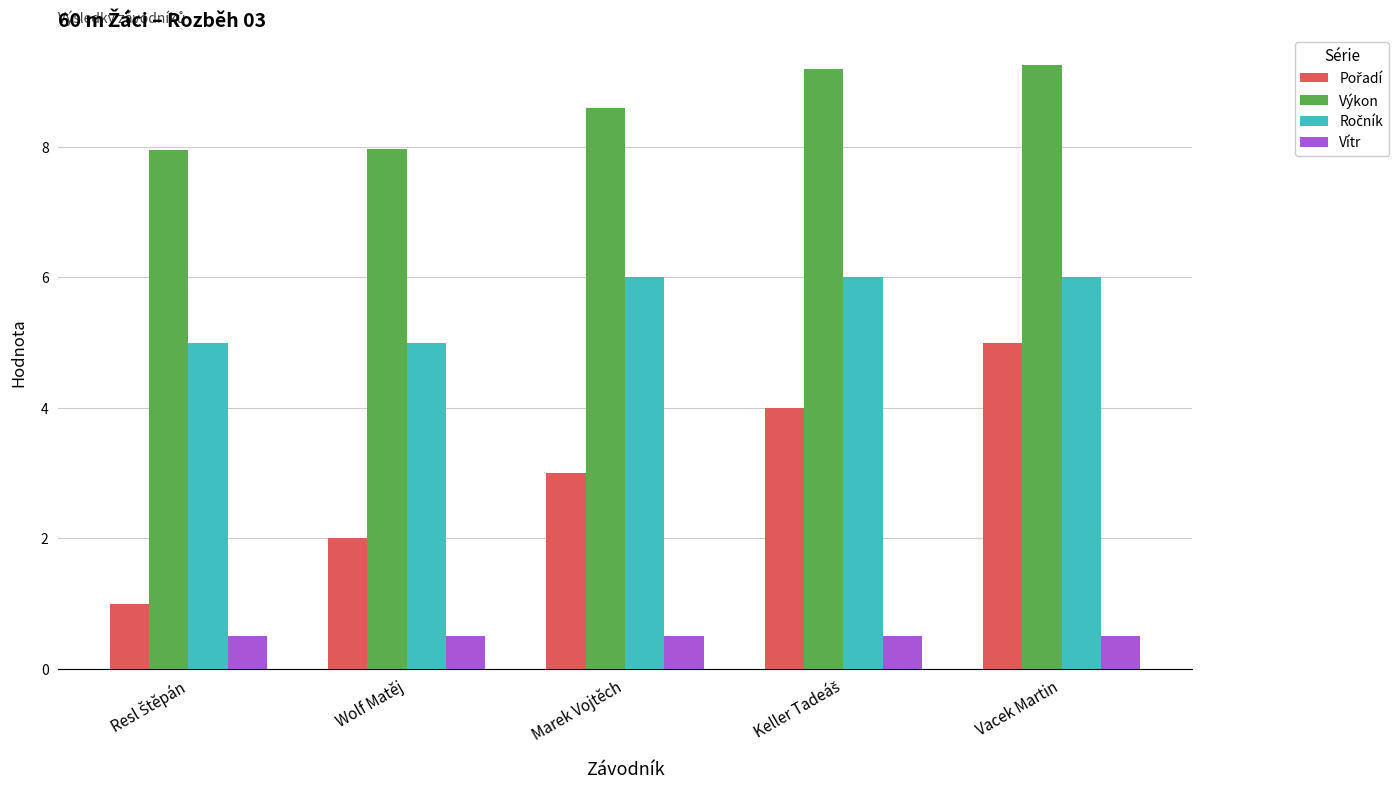

The value of Vítr at Marek Vojtěch is 0.2. True or false?

False